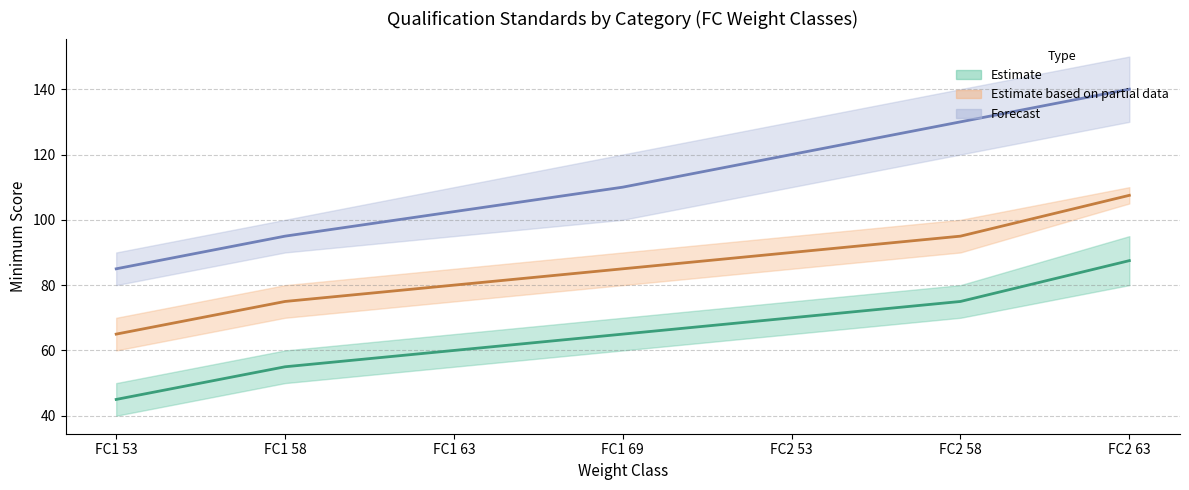

Between FC1 69 and FC1 53, which is larger?

FC1 69